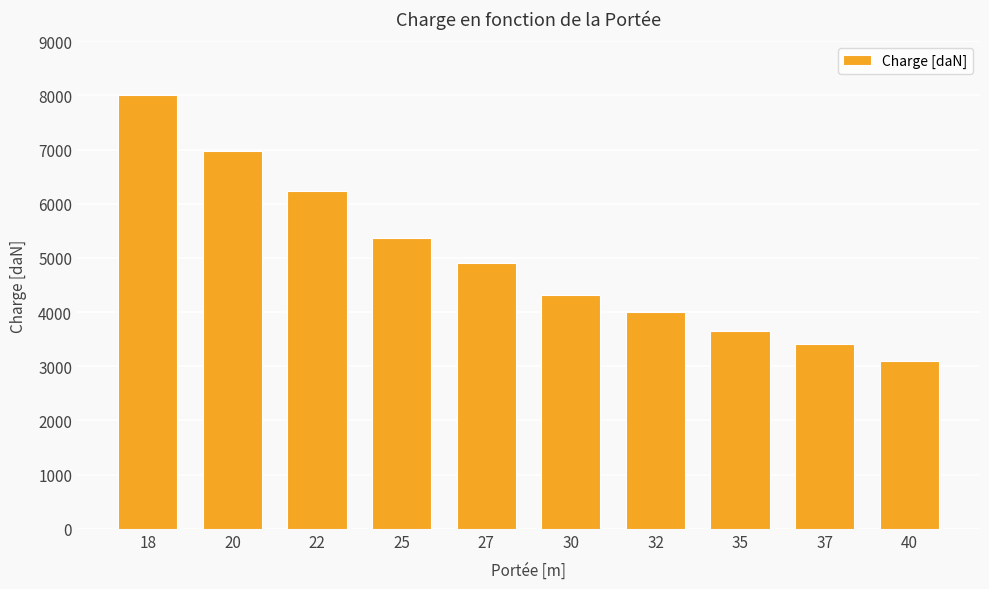

How many distinct data groups are displayed?

1